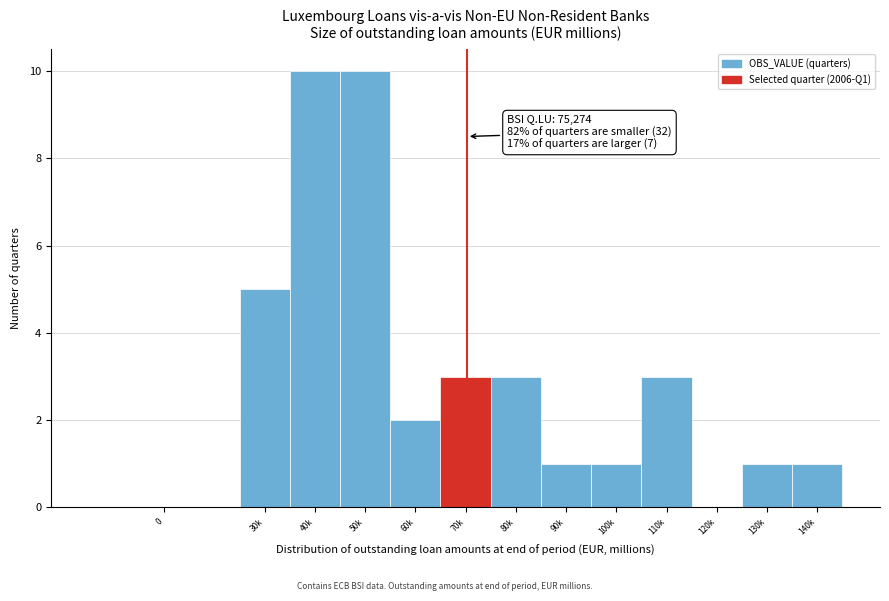

Reading right to left, extract all data points from this chart.

140k=1	130k=1	120k=0	110k=3	100k=1	90k=1	80k=3	70k=3	60k=2	50k=10	40k=10	30k=5	0=0